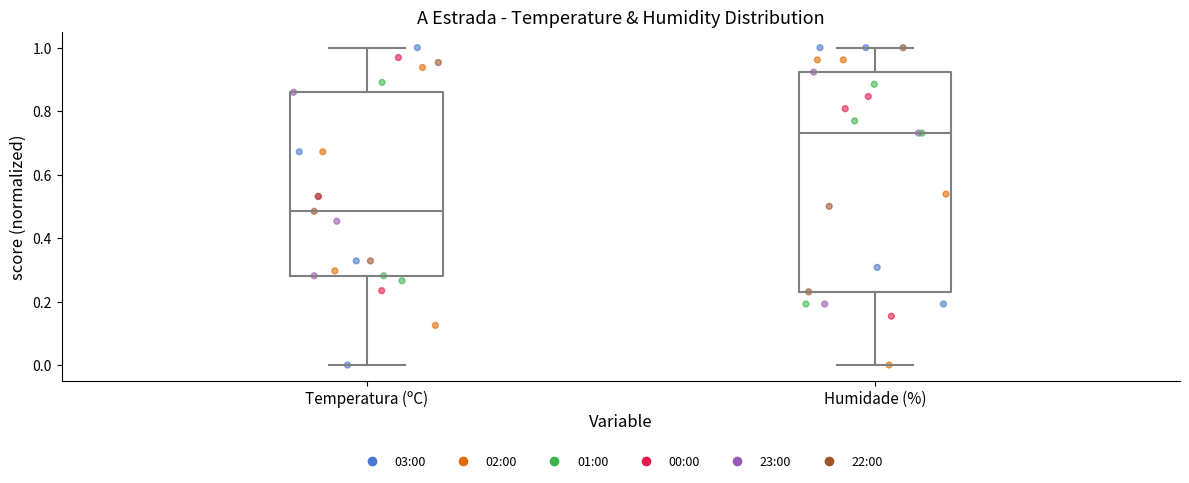

Reading left to right, transcribe this box plot: for each box, give where its median line is, the range the box spans, and where its two whiskers end, as read against the y-axis. The values are not printed on the chart, so give them approximately, as read against the axis.

Temperatura (ºC): median 0.48, box 0.28 to 0.86, whiskers 0.00 to 1.00
Humidade (%): median 0.74, box 0.24 to 0.92, whiskers 0.00 to 1.00